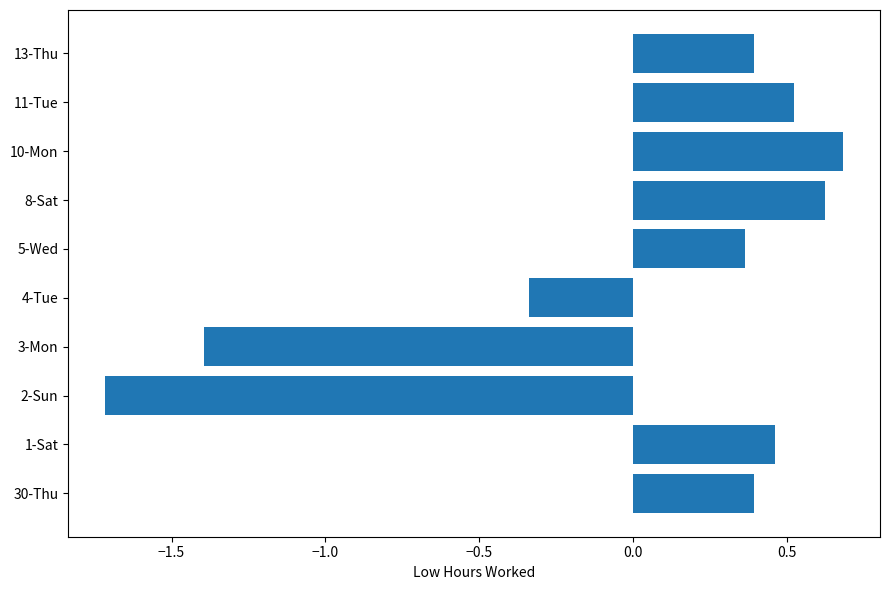

Count the values in the range 0 to 1.

7